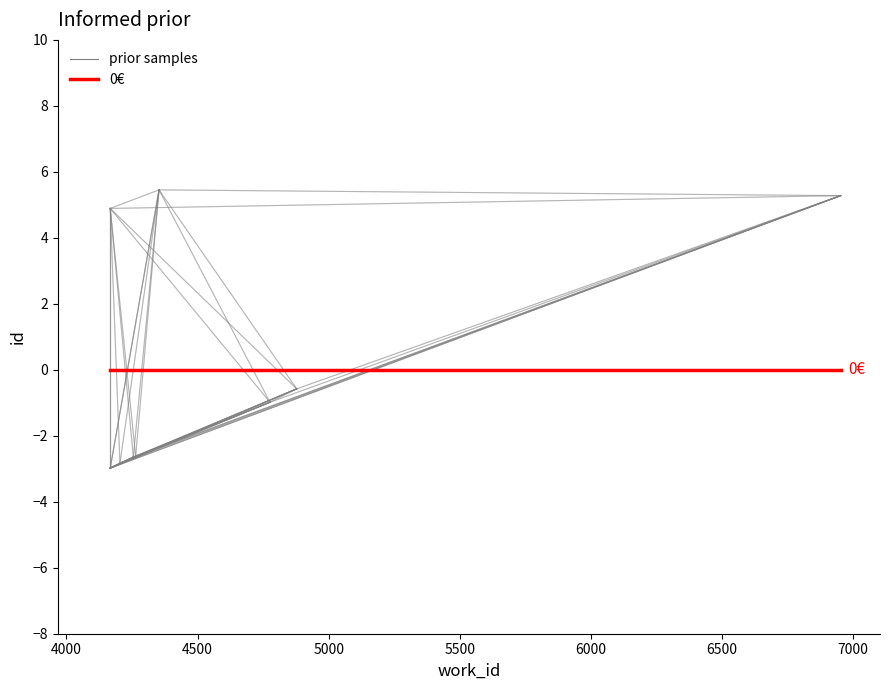

Is this an area chart (filled region under the line)?

No